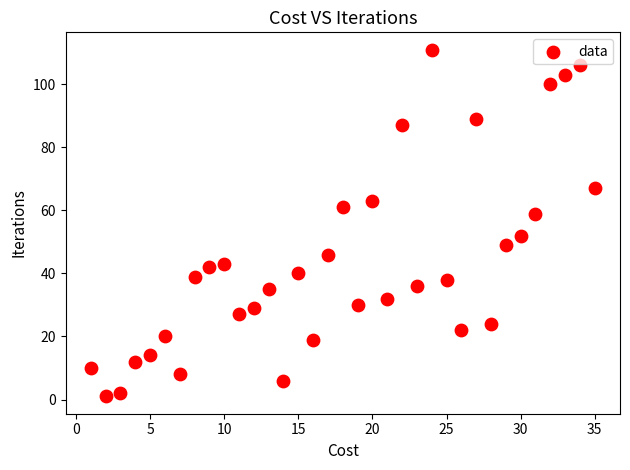

What is the range of X values (max minus min)?

34